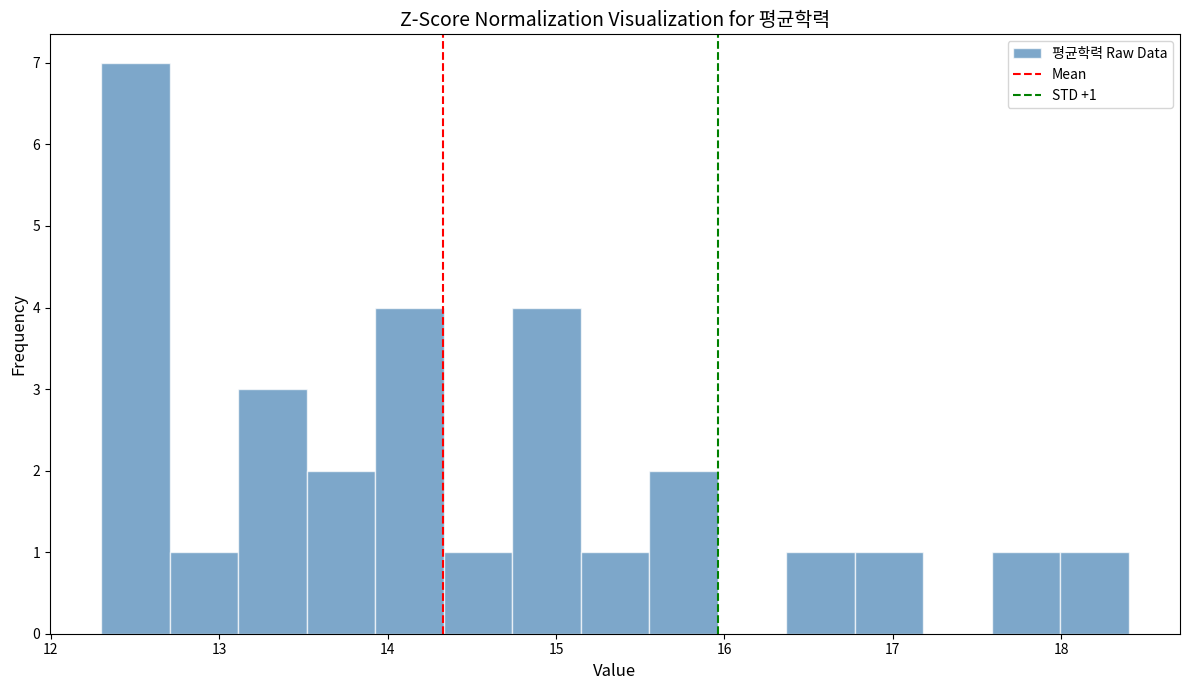

Over which range of the x-axis is the bar tallest?

12.3 to 12.7